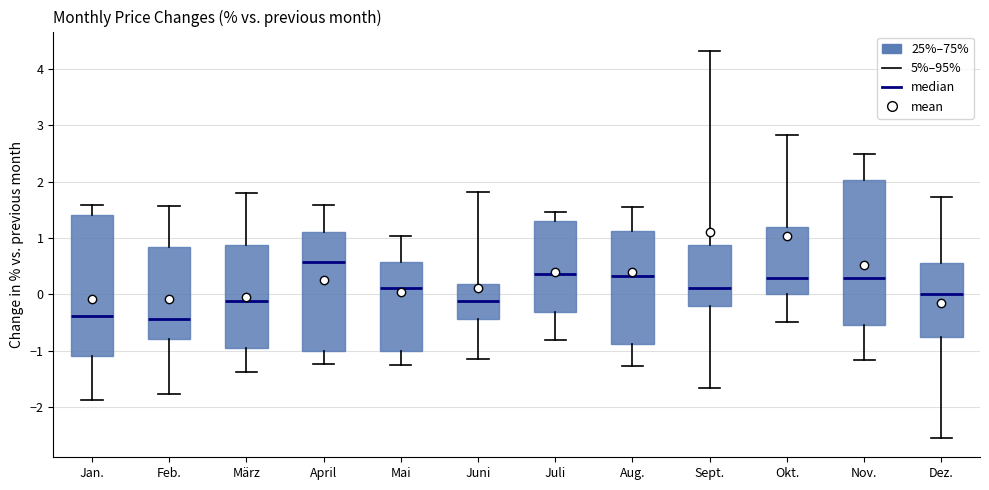

Reading left to right, read every box against the y-axis: the position of its median line, the range the box covers, and the ends of its whiskers. The values are not printed on the chart, so give them approximately, as read against the axis.

Jan.: median -0.4, box -1.1 to 1.4, whiskers -1.9 to 1.6
Feb.: median -0.4, box -0.8 to 0.8, whiskers -1.8 to 1.6
März: median -0.1, box -1.0 to 0.9, whiskers -1.4 to 1.8
April: median 0.6, box -1.0 to 1.1, whiskers -1.2 to 1.6
Mai: median 0.1, box -1.0 to 0.6, whiskers -1.2 to 1.0
Juni: median -0.1, box -0.4 to 0.2, whiskers -1.2 to 1.8
Juli: median 0.4, box -0.3 to 1.3, whiskers -0.8 to 1.5
Aug.: median 0.3, box -0.9 to 1.1, whiskers -1.3 to 1.6
Sept.: median 0.1, box -0.2 to 0.9, whiskers -1.7 to 4.3
Okt.: median 0.3, box 0.0 to 1.2, whiskers -0.5 to 2.8
Nov.: median 0.3, box -0.5 to 2.0, whiskers -1.2 to 2.5
Dez.: median 0.0, box -0.8 to 0.6, whiskers -2.5 to 1.7